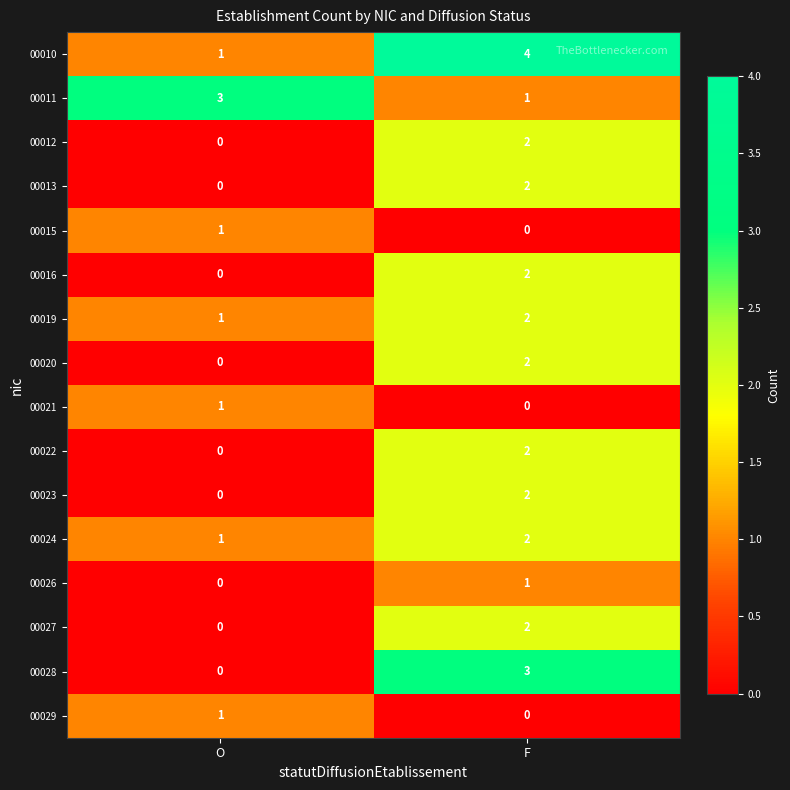

The value of 00029 at O is 1. True or false?

True